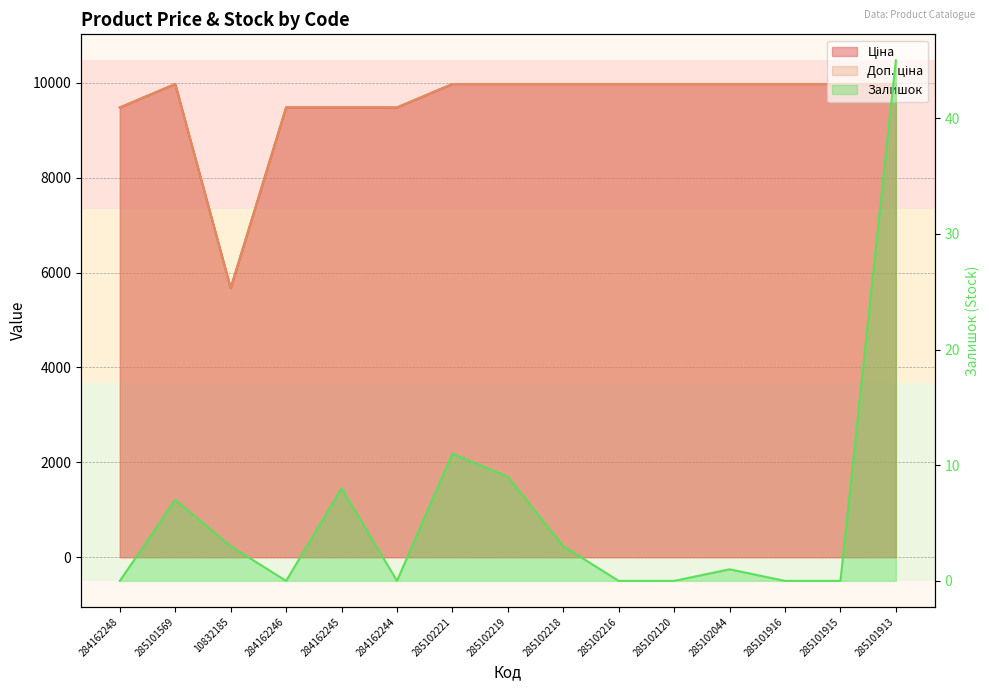

How many interior local valleys does the Доп. ціна series have?

1